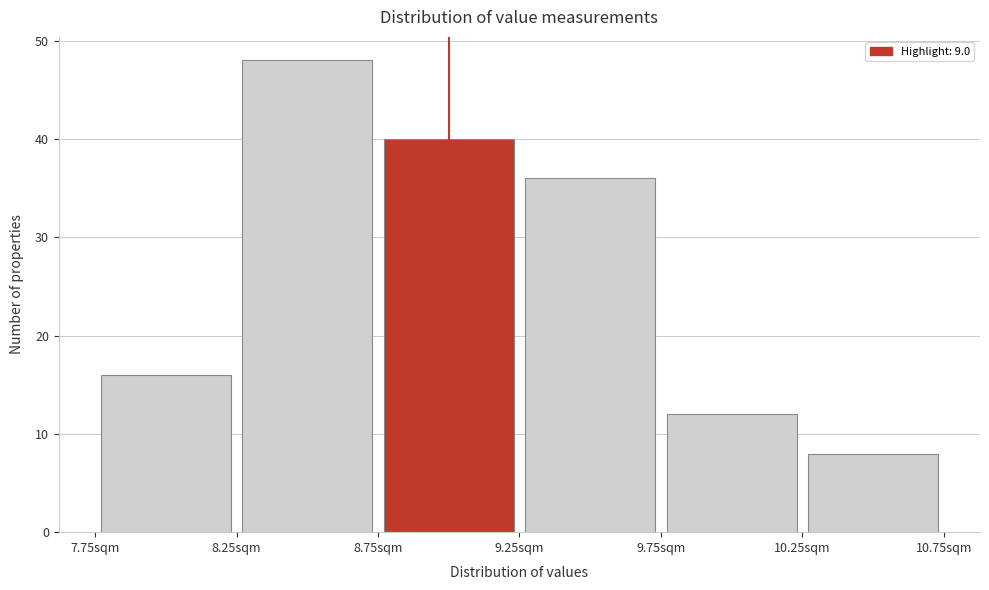

Over which range of the x-axis is the bar tallest?

8.25 to 8.75